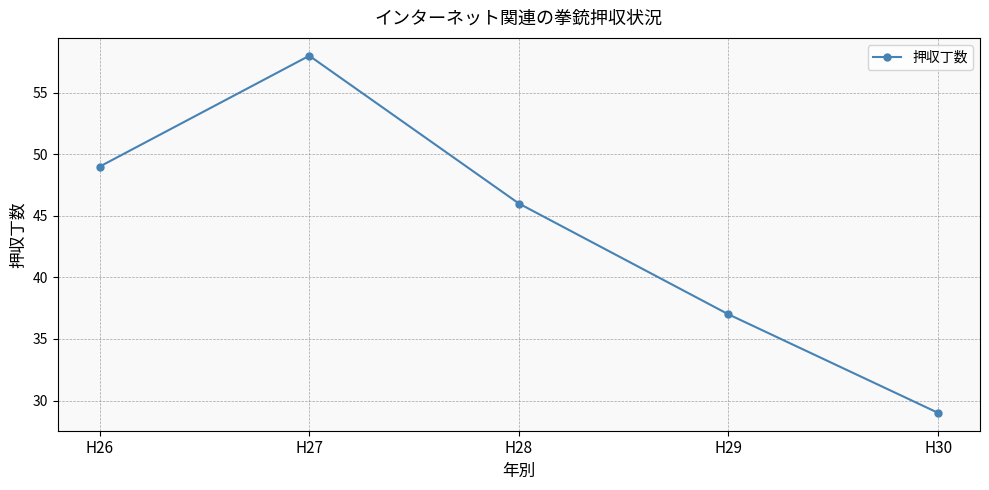

What is the approximate value at H27, to the nearest 10?

60